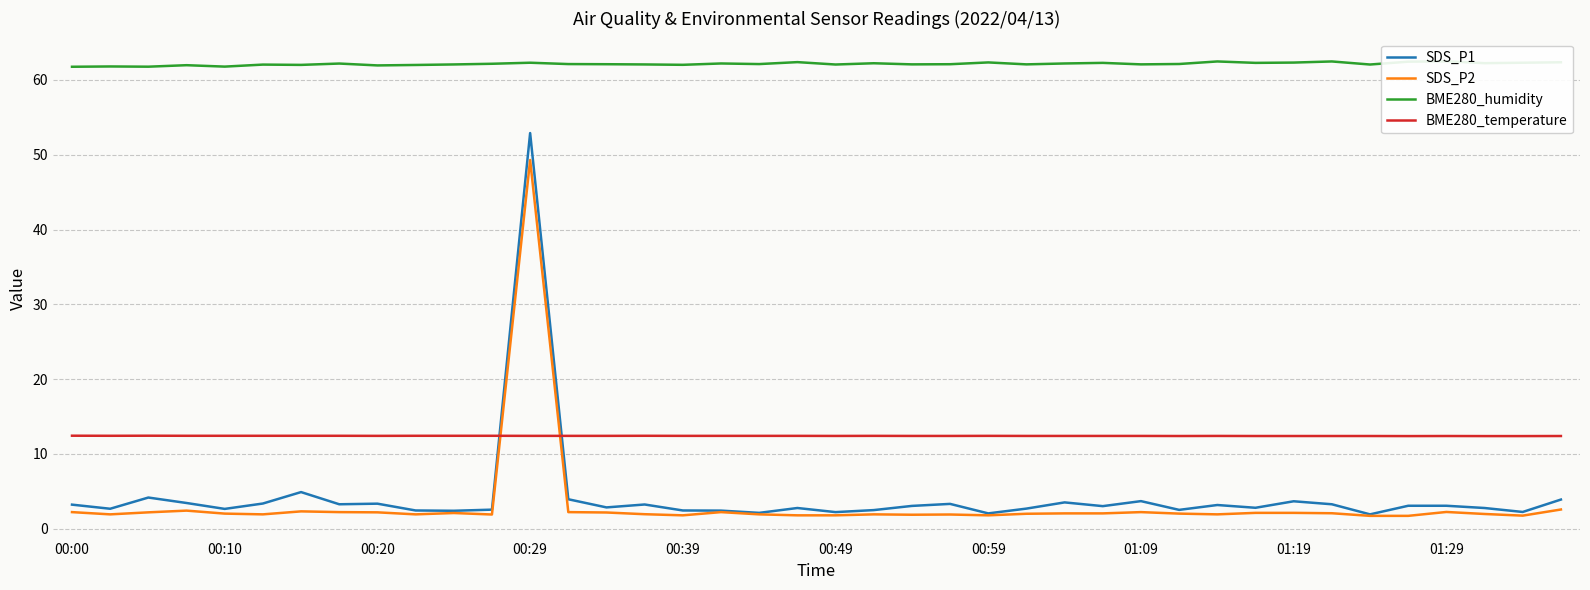

How many series are shown in this chart?

4